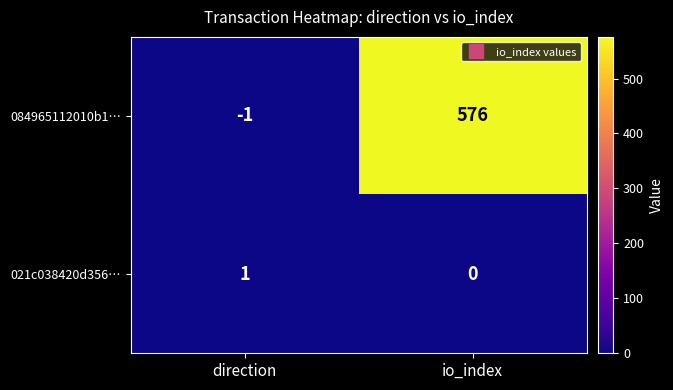

Which category has the lowest value in the 021c038420d356… series?

io_index